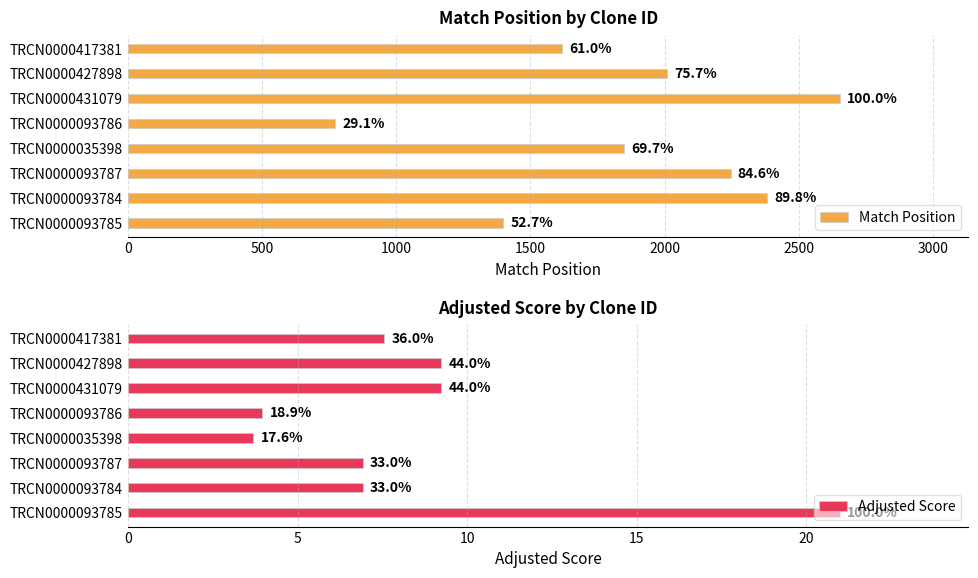

How many data points in Adjusted Score are above 7?

4